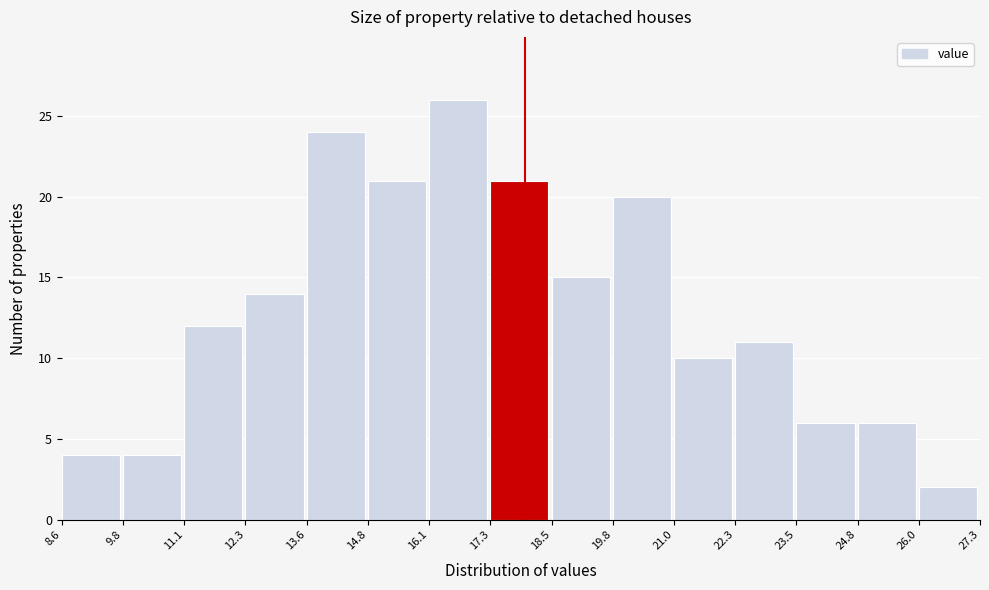

Reading left to right, transcribe this chart: for each bar, give the range it covers on the x-axis and its height. The values are not printed on the chart, so give them approximately, as read against the axis.

8.6 to 9.8: 4
9.8 to 11.1: 4
11.1 to 12.3: 12
12.3 to 13.6: 14
13.6 to 14.8: 24
14.8 to 16.1: 21
16.1 to 17.3: 26
17.3 to 18.5: 21
18.5 to 19.8: 15
19.8 to 21.0: 20
21.0 to 22.3: 10
22.3 to 23.5: 11
23.5 to 24.8: 6
24.8 to 26.0: 6
26.0 to 27.3: 2